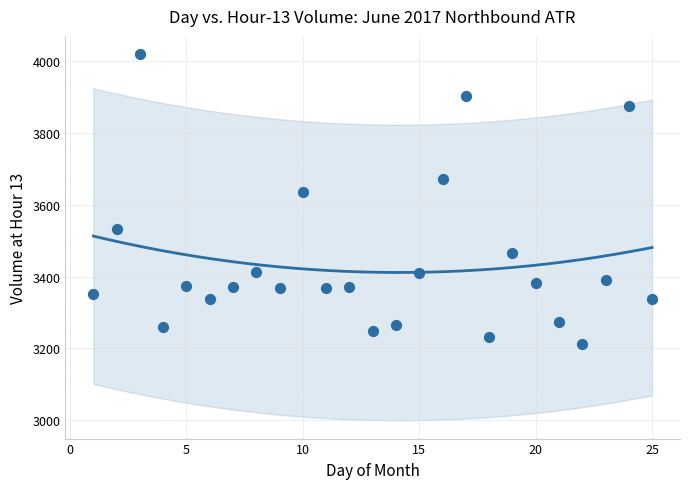

What Y value in the scatter plot is closest to 3616?

3636